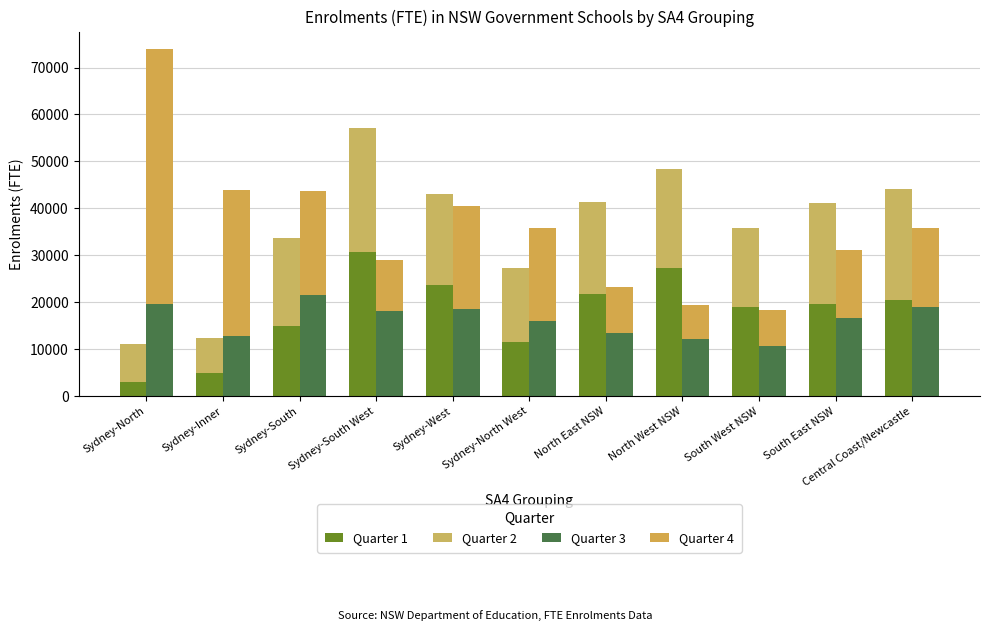

What are all the series names shown in the legend?

Quarter 1, Quarter 2, Quarter 3, Quarter 4